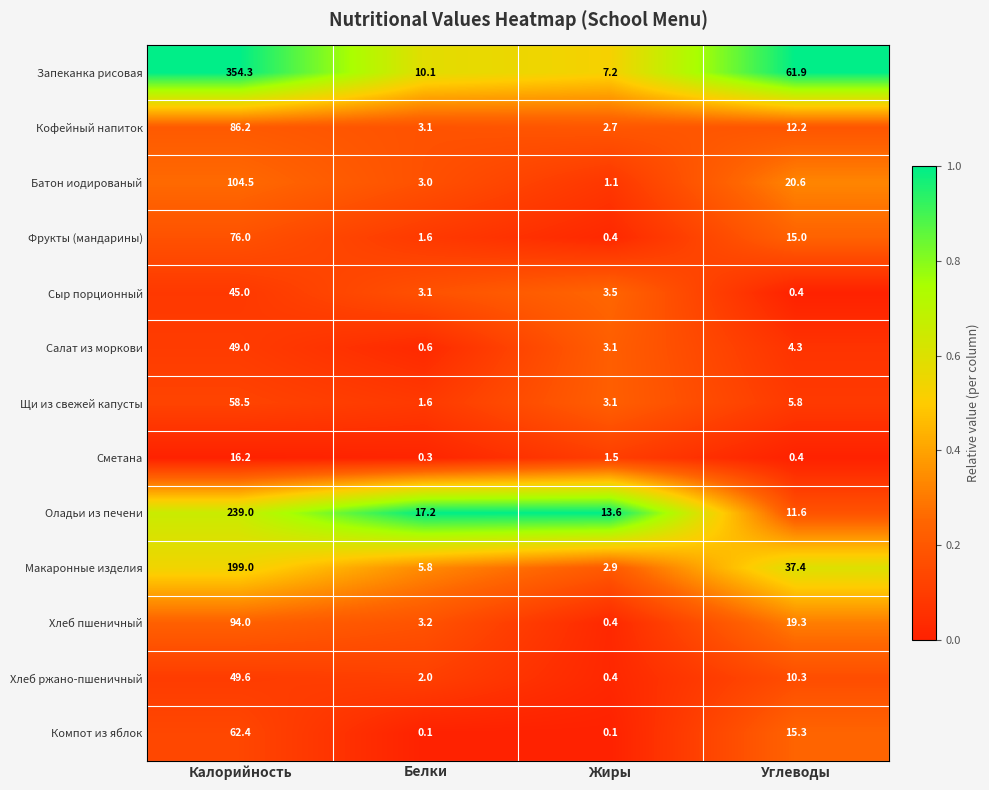

Is the value of Сыр порционный at Белки greater than the value of Компот из яблок at Калорийность?

No